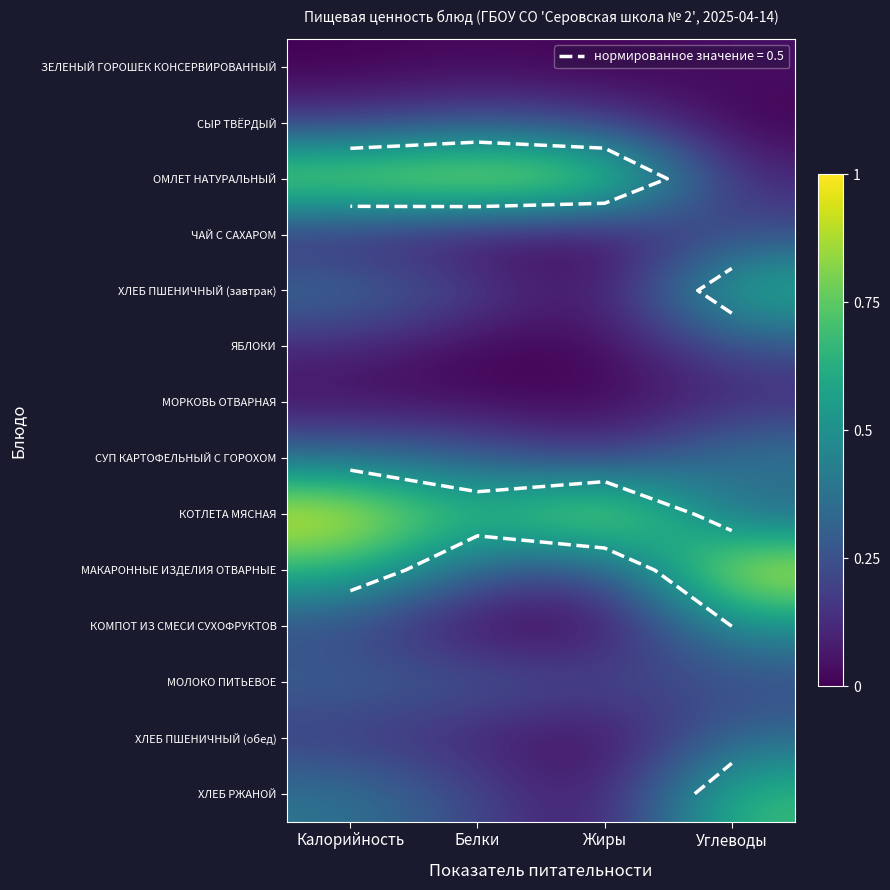

What is the difference between the maximum and minimum values in the МОРКОВЬ ОТВАРНАЯ series?

0.1